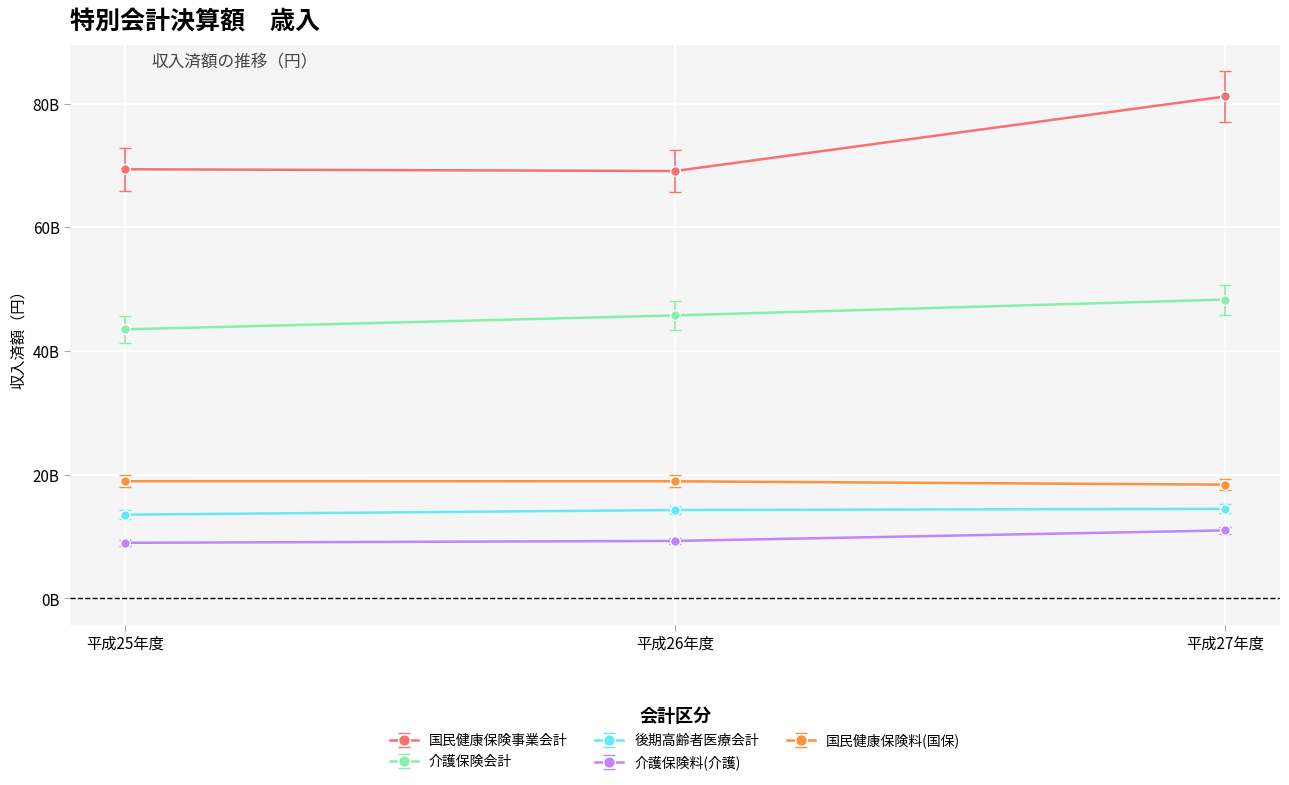

What is the average value of the 国民健康保険事業会計 series?

73207891333